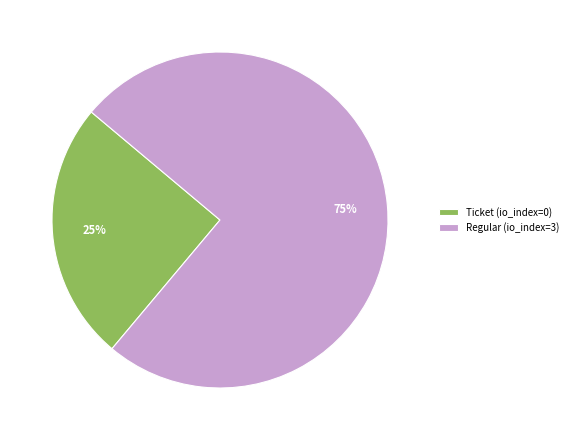

To the nearest percent, what is the difference between the Ticket (io_index=0) and Regular (io_index=3) slice percentages?

50%